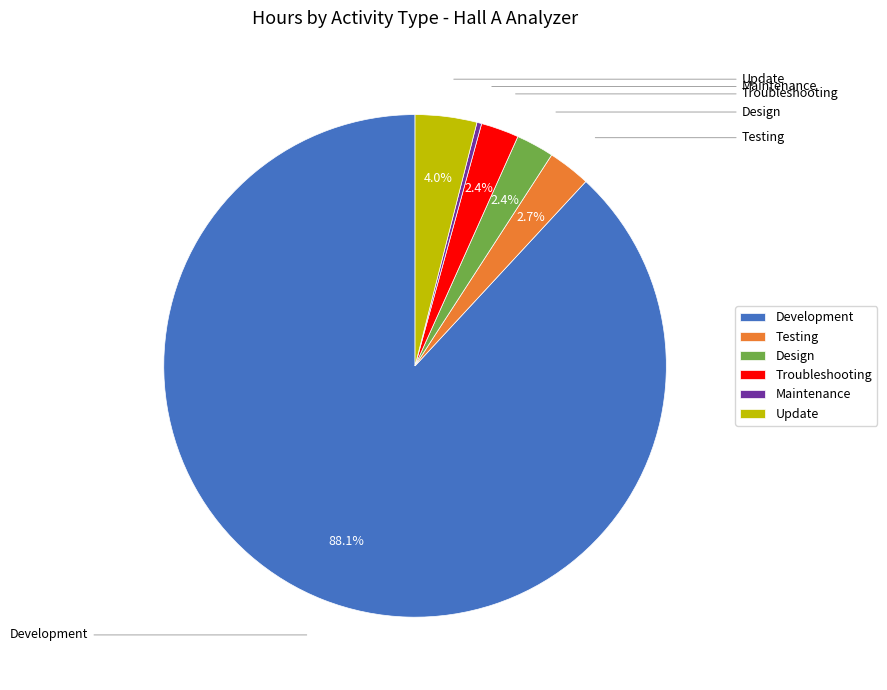

Count the number of slices in the pie.

6